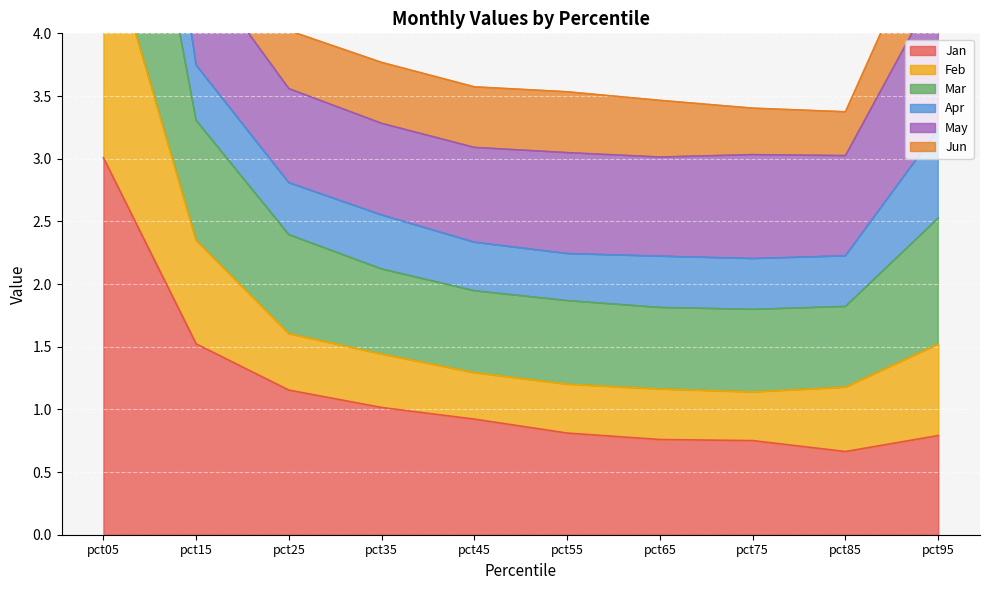

True or false: Feb and Mar cross at least once.

False